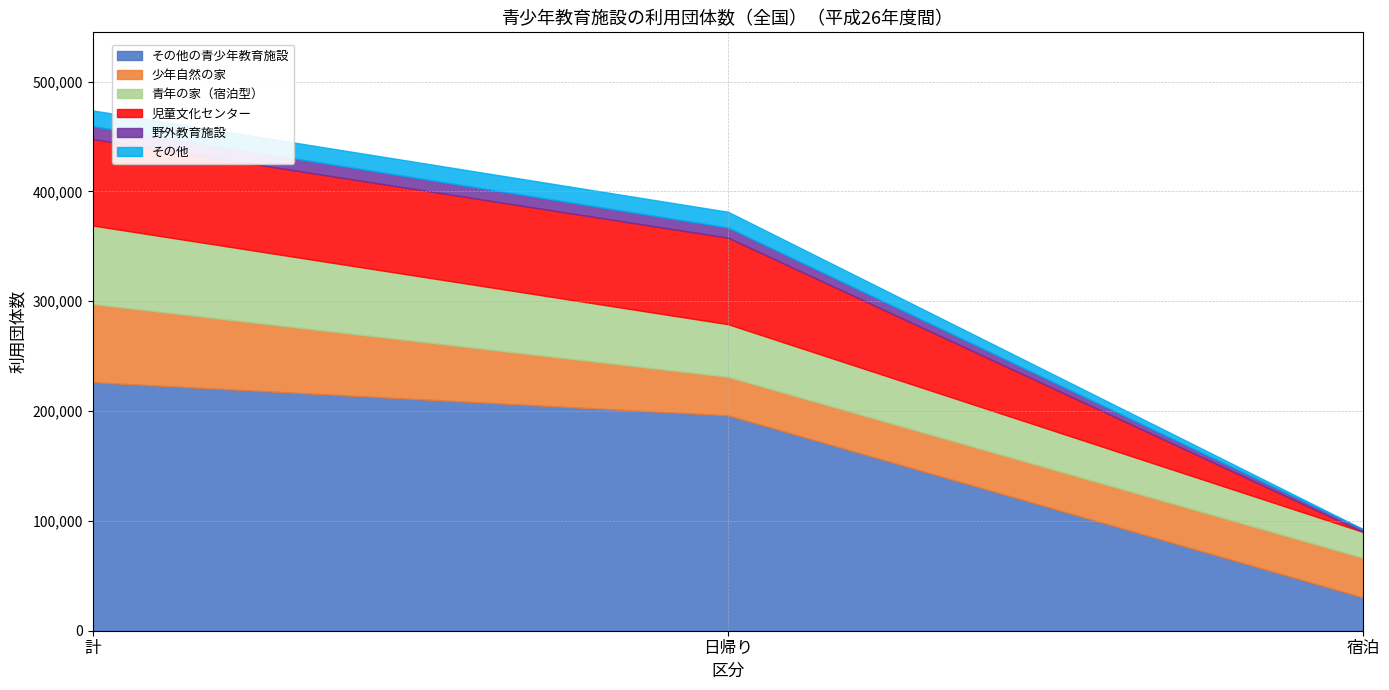

List the labels in order of 児童文化センター value, largest first.

計, 日帰り, 宿泊